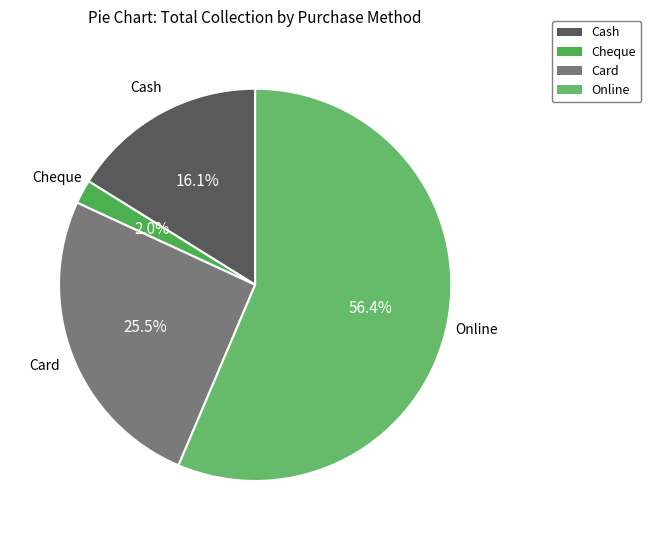

Does any single category account for the majority?

Yes